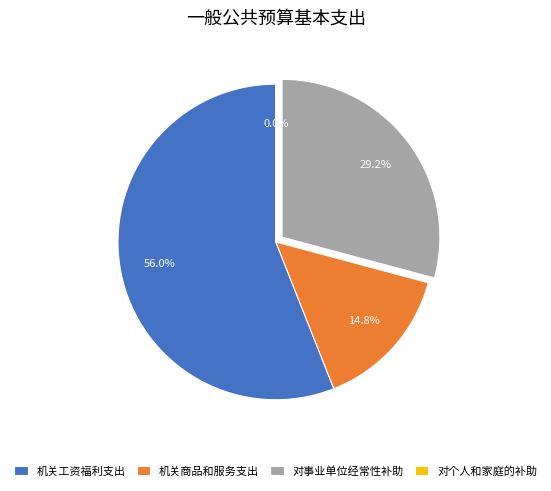

Which has a higher value, 机关工资福利支出 or 机关商品和服务支出?

机关工资福利支出